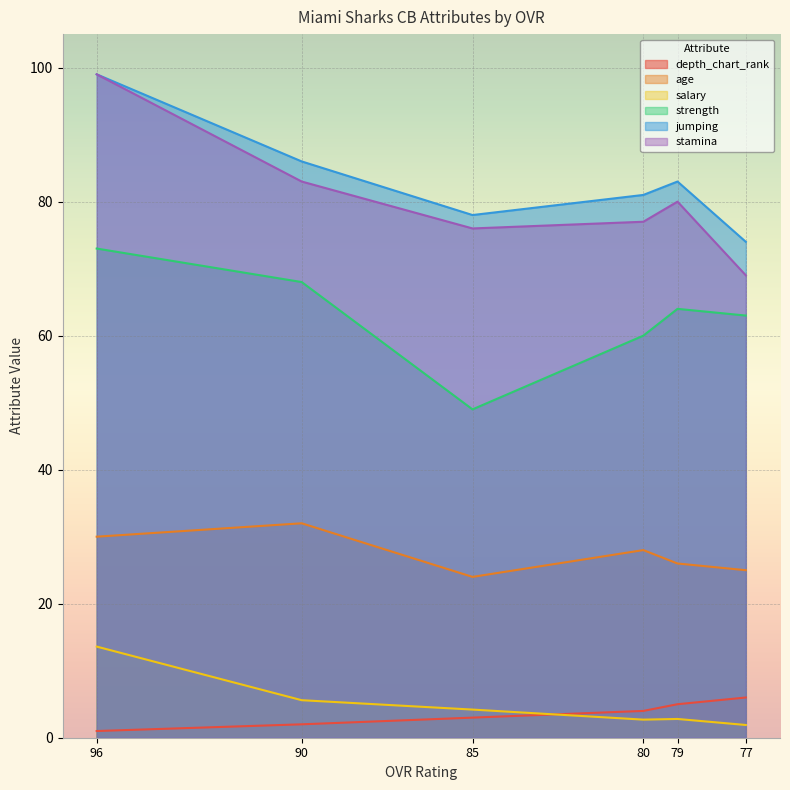

At which category does salary reach its first local valley?

80